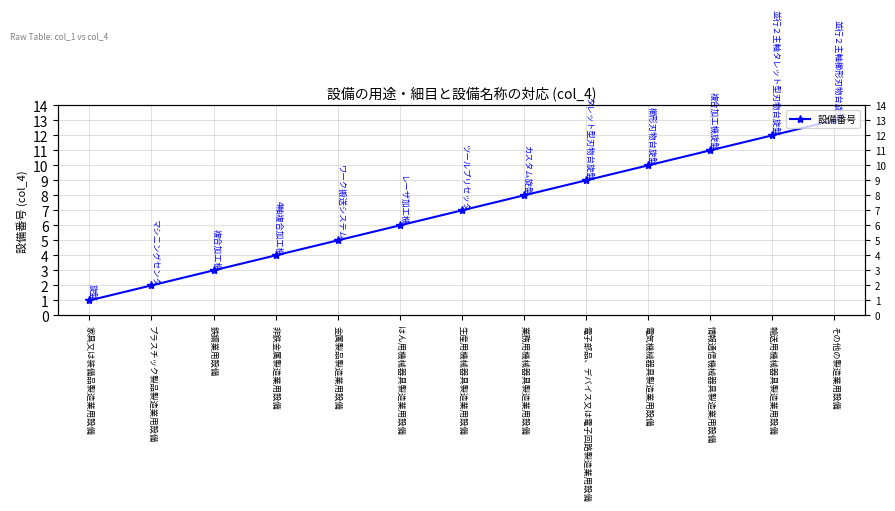

How many lines are shown in the chart?

1